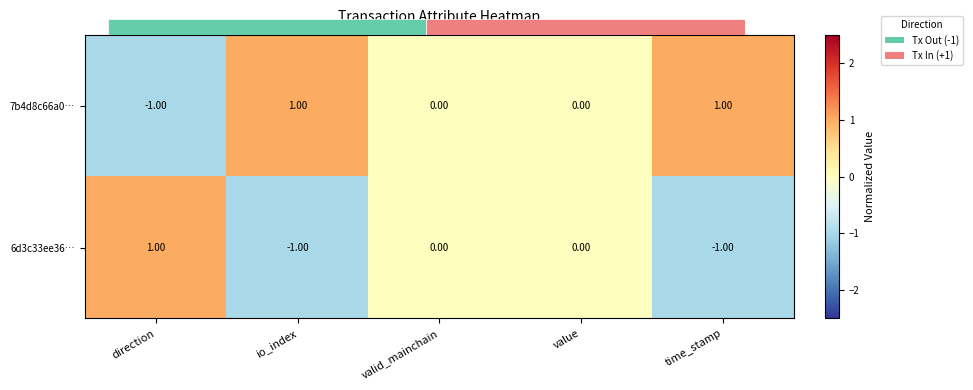

What is the difference between the second highest and minimum values in the 7b4d8c66a0… series?

2